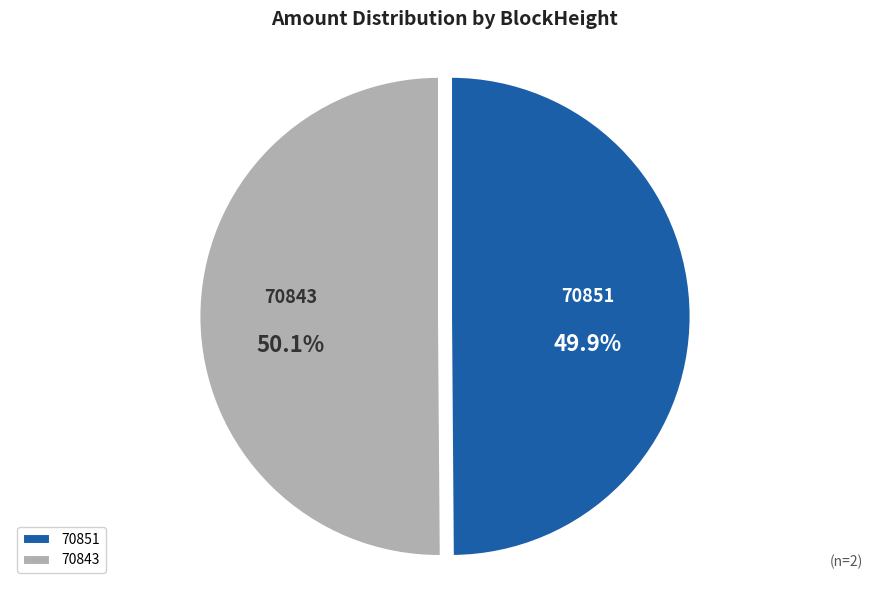

How much of the chart is everything except 70851?

50.1%